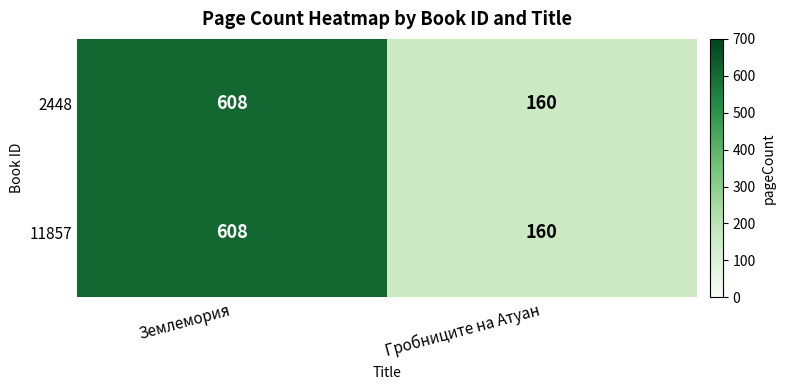

What is the sum of the 2448 values at Землемория and Гробниците на Атуан?

768